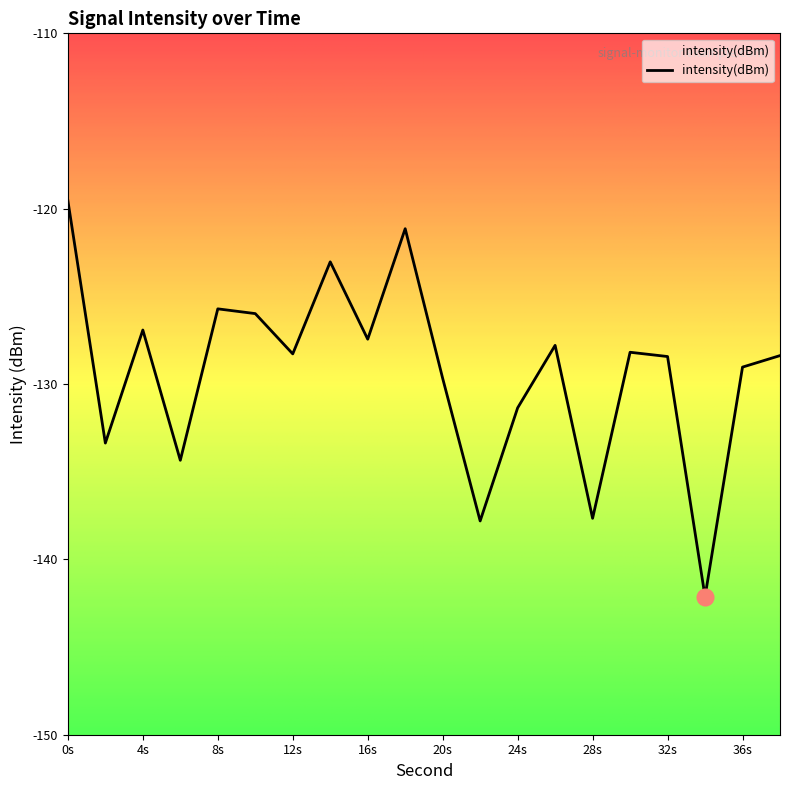

Is it true that the value at 36s is -211.9?

False